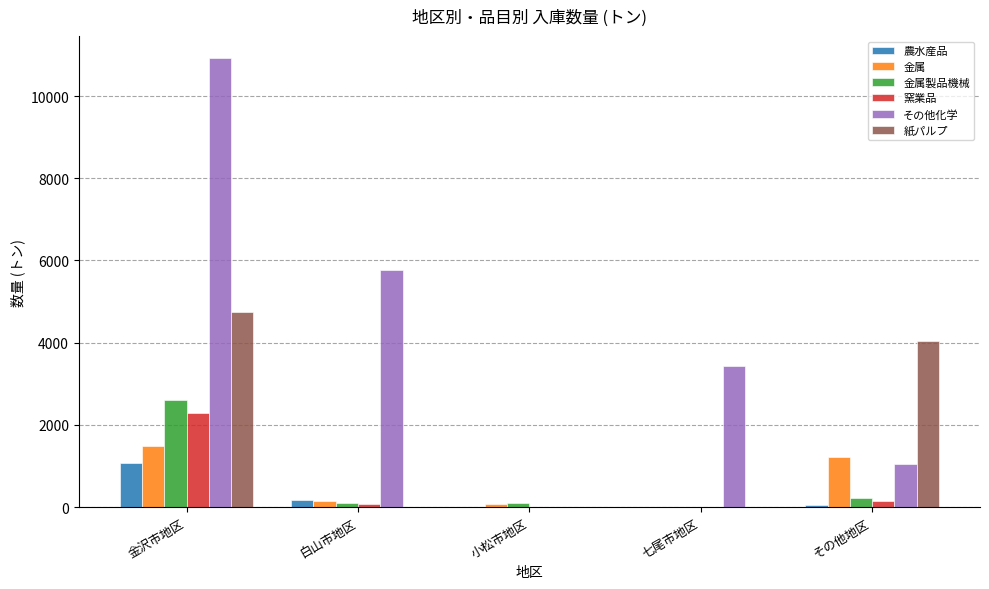

At which label does その他化学 reach its peak?

金沢市地区